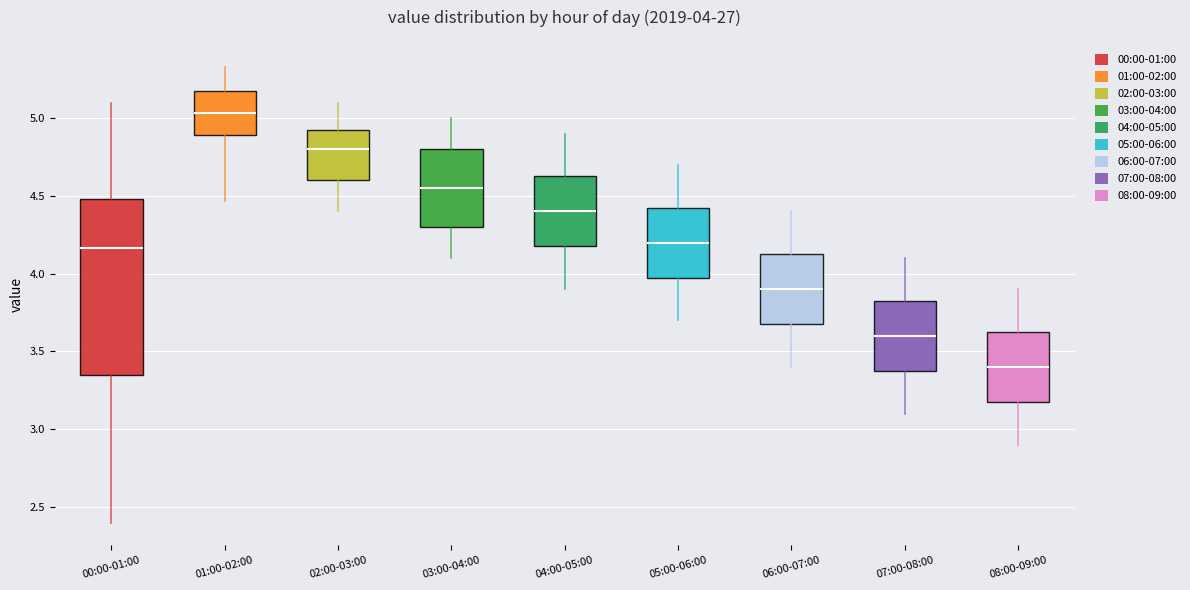

Which box is the tallest, from its lower edge to its upper edge?

00:00-01:00